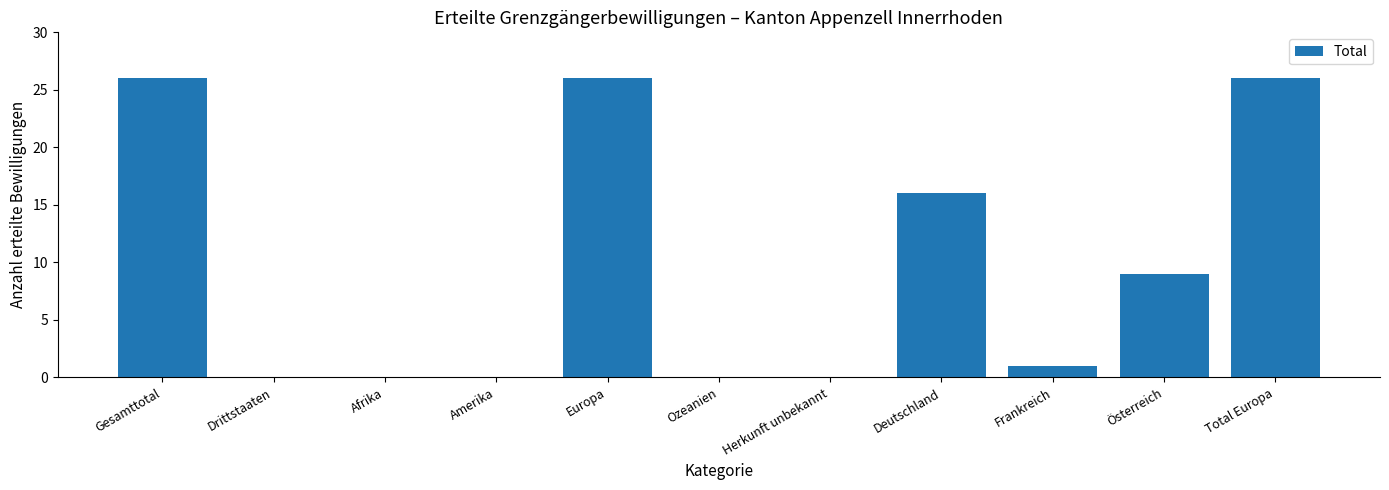

The value at Gesamttotal is 26. True or false?

True